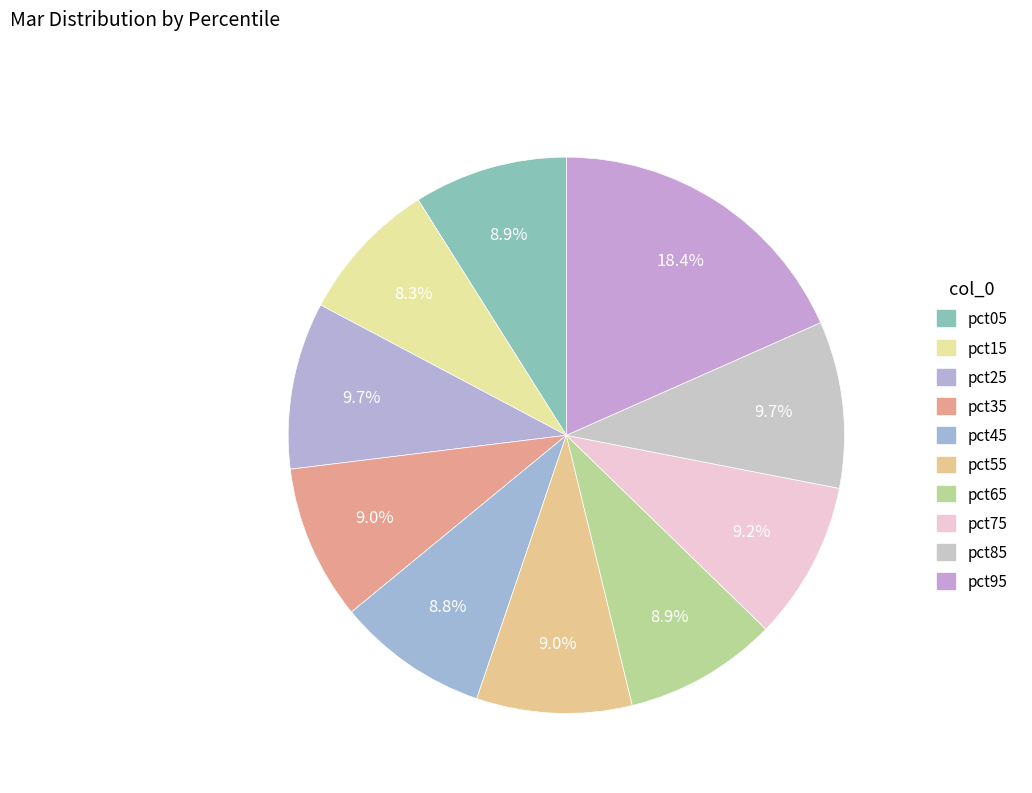

How many segments does this pie chart have?

10